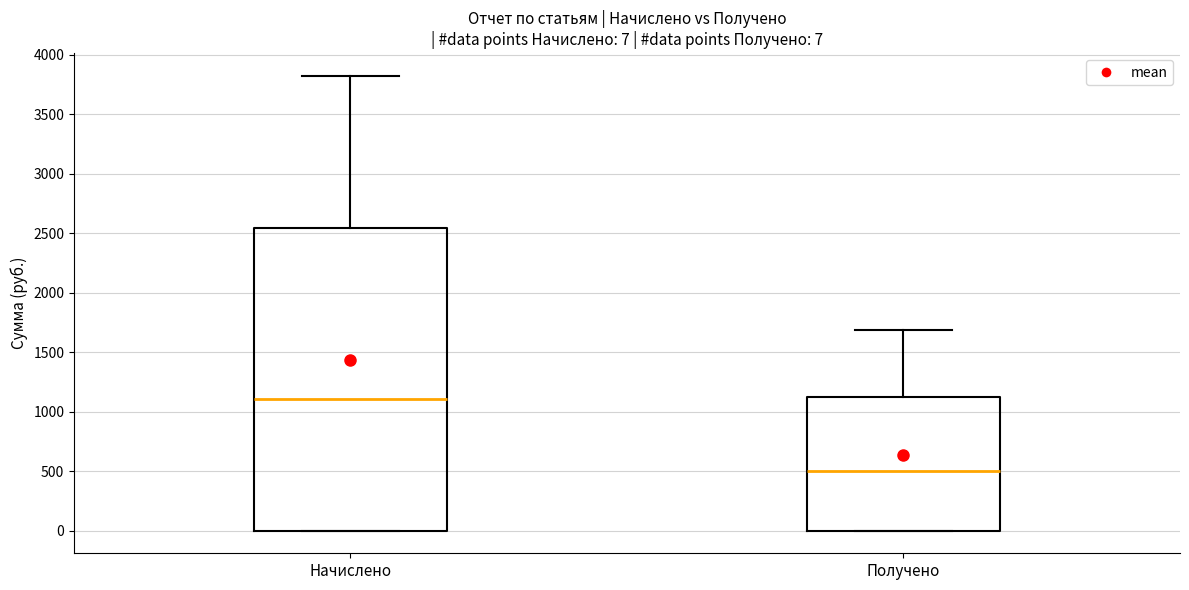

Which box has the lowest median line?

Получено